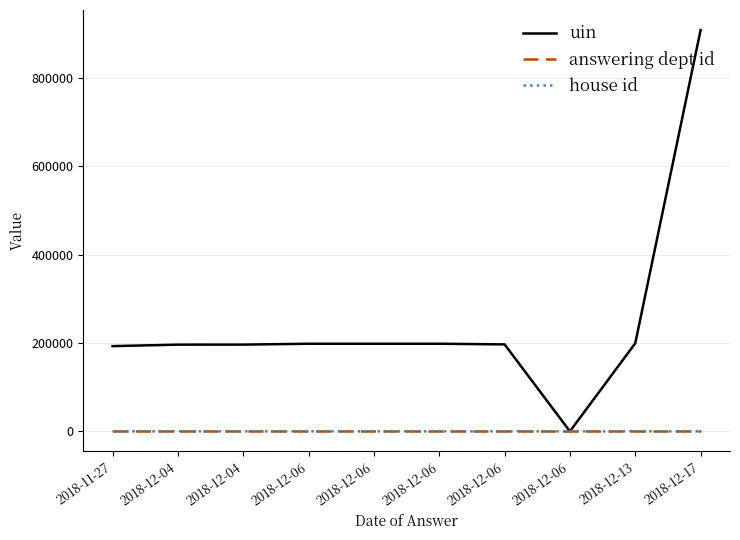

The answering dept id series shows 60 at 2018-12-06. True or false?

True